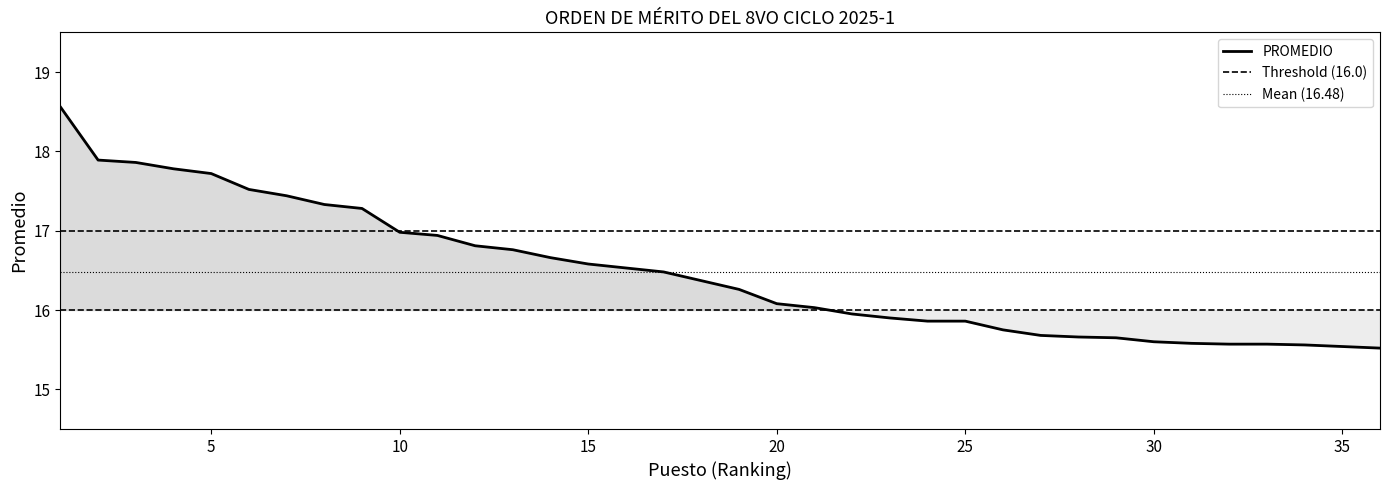

What is the change in value from 21 to 25?

-0.2